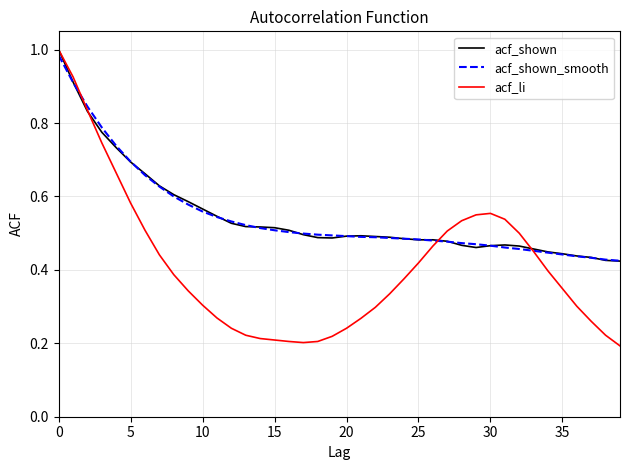

Which series has the largest range (max minus min)?

acf_li